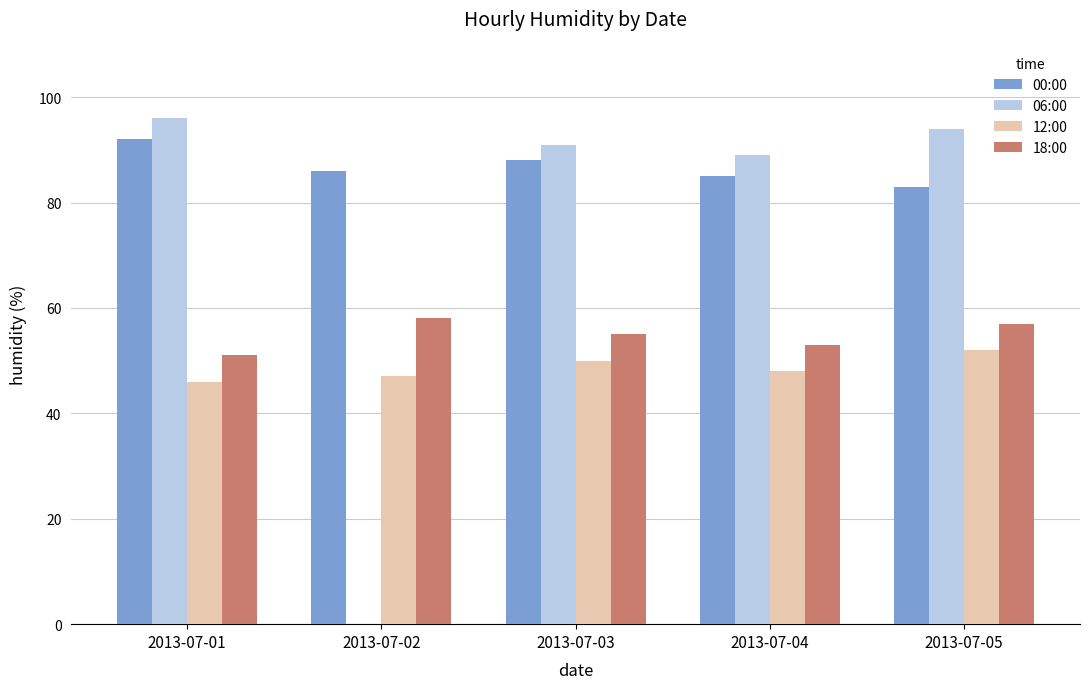

At which label does 00:00 reach its peak?

2013-07-01